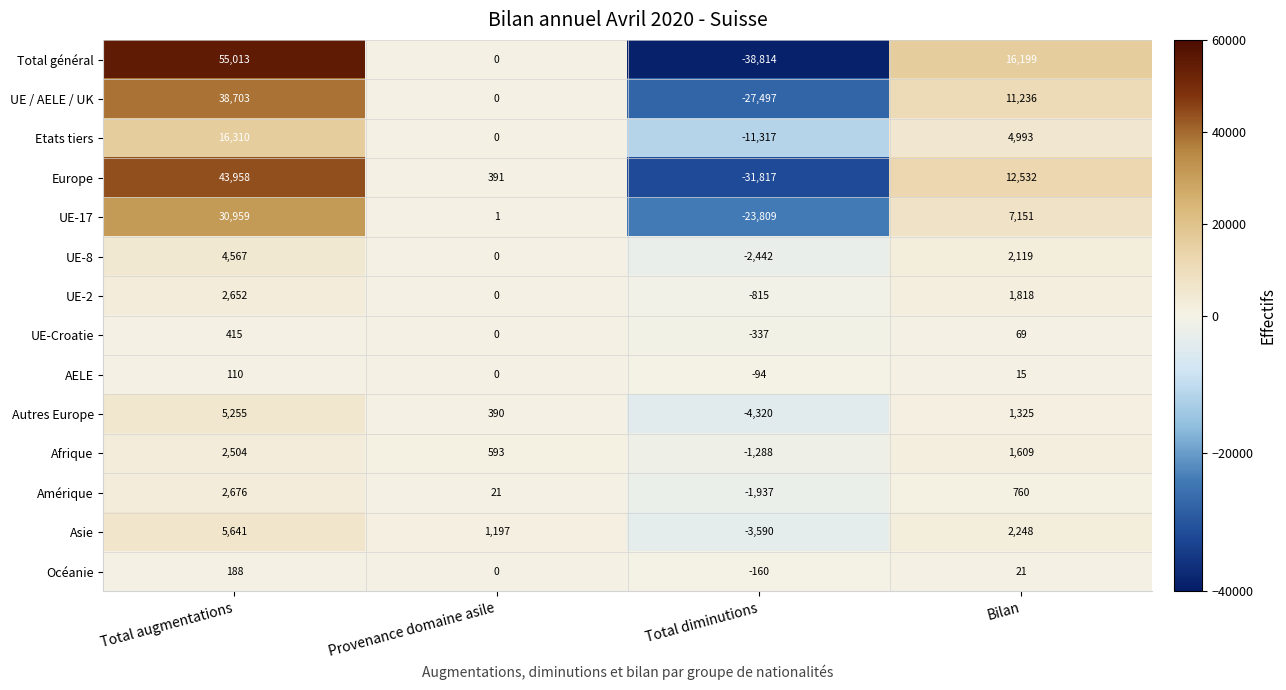

What is the average value of the UE-2 series?

914